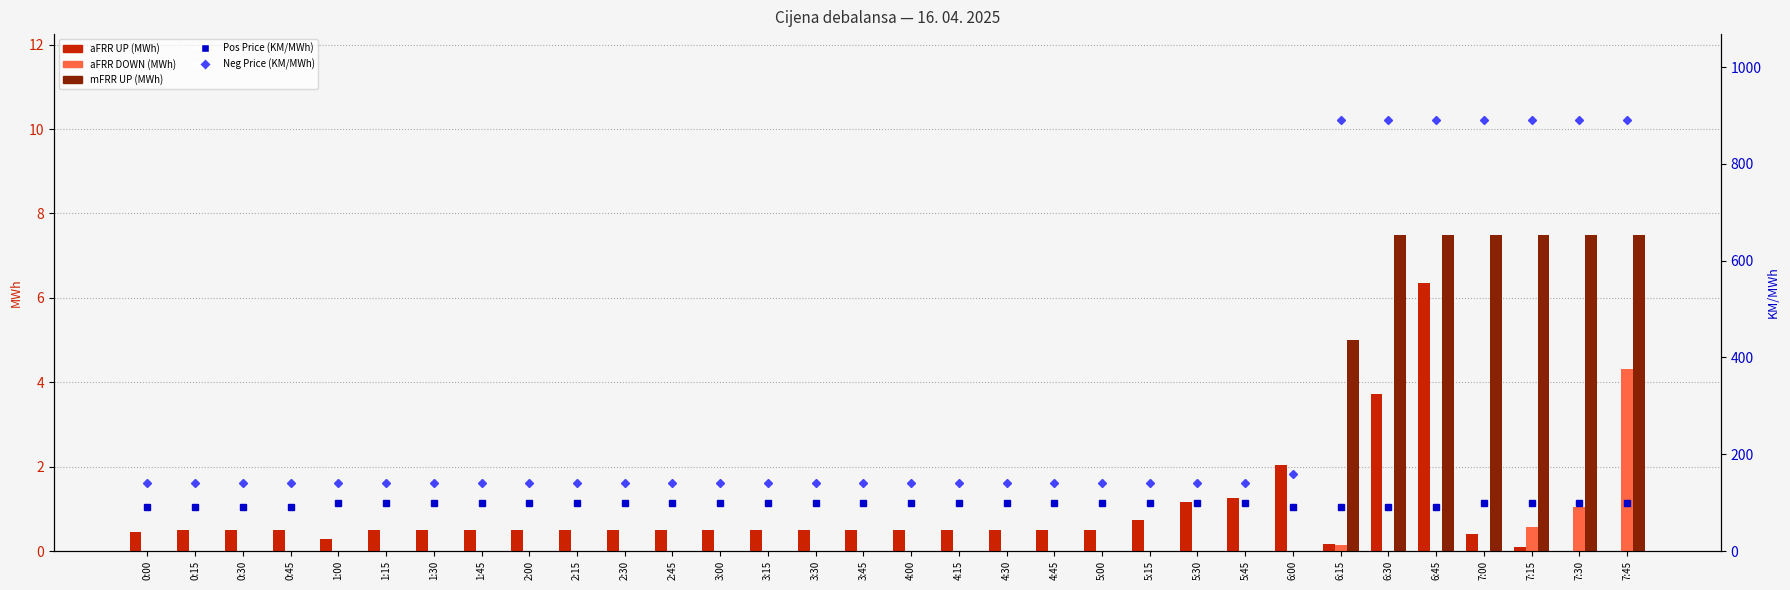

Between 2:45 and 4:00, which series saw the biggest shift?

aFRR UP (MWh)